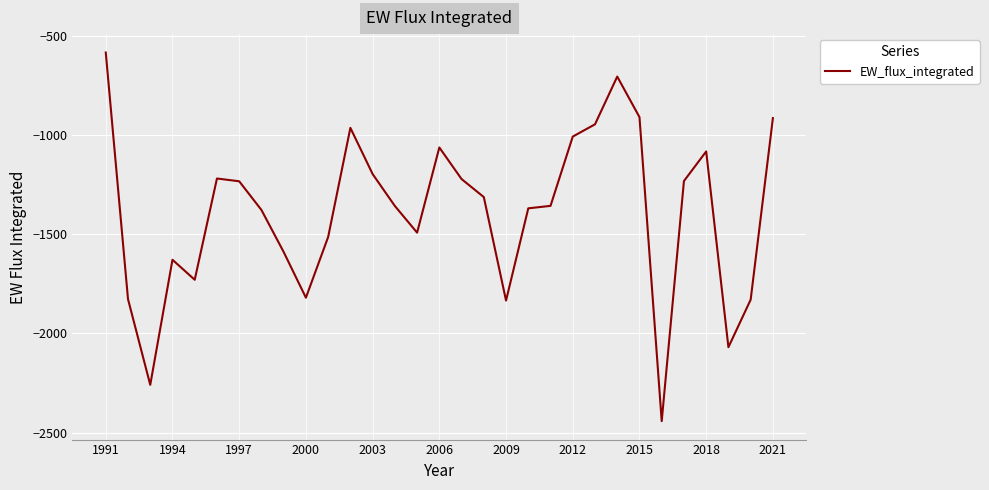

What is the minimum value shown in the chart?

-2442.2